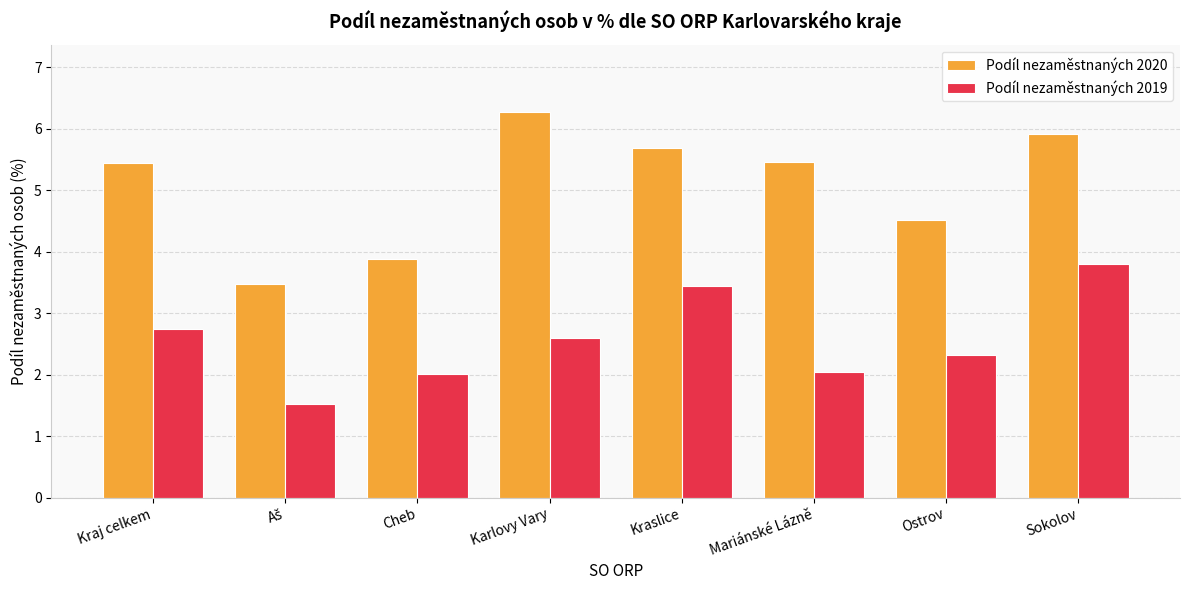

What is the maximum value shown in the chart?

6.3